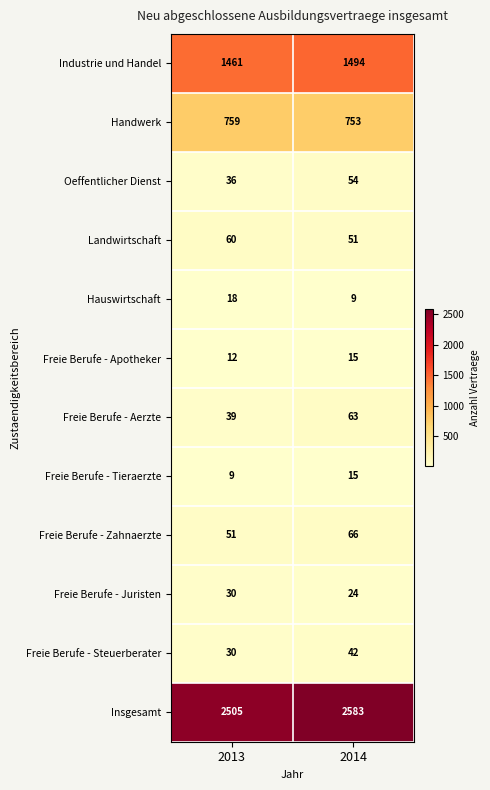

Which category has the highest value across all series?

2014